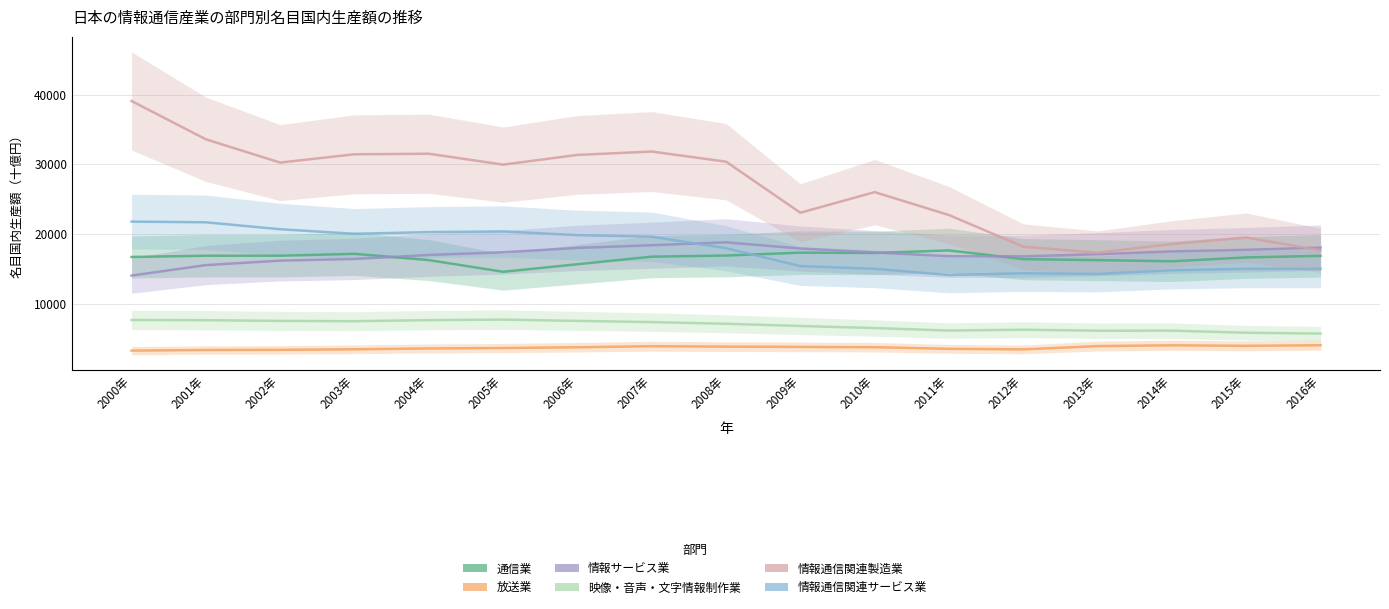

What is the value of the 映像・音声・文字情報制作業 point at the 3rd from the left?

7564